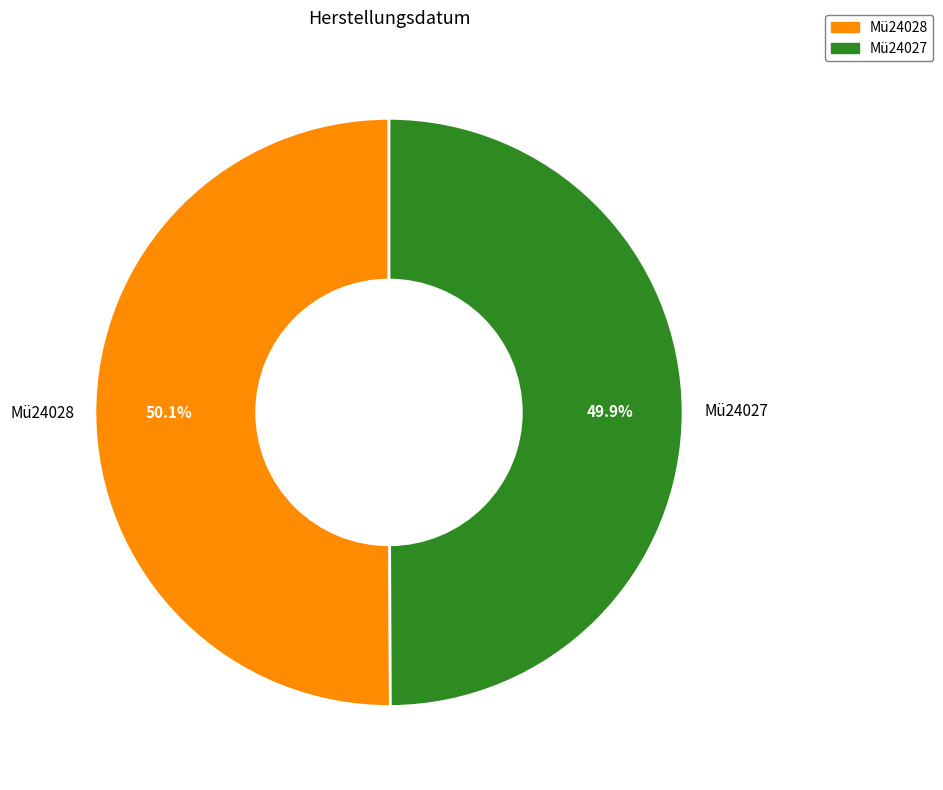

True or false: Mü24027 accounts for 64% of the total.

False